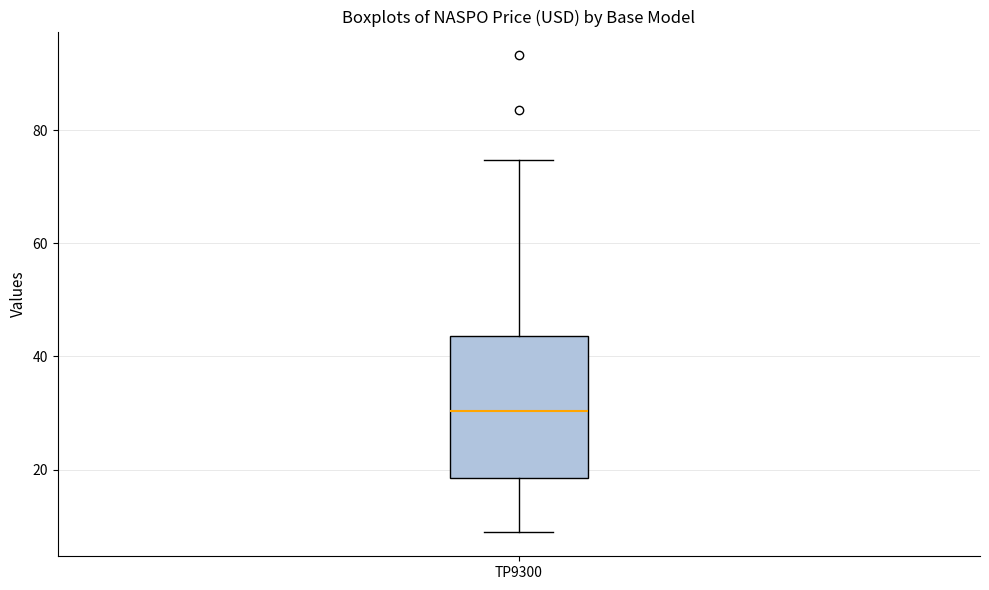

Where does the lower whisker of the box for TP9300 end on the y-axis? The values are not printed on the chart, so give them approximately, as read against the axis.

8